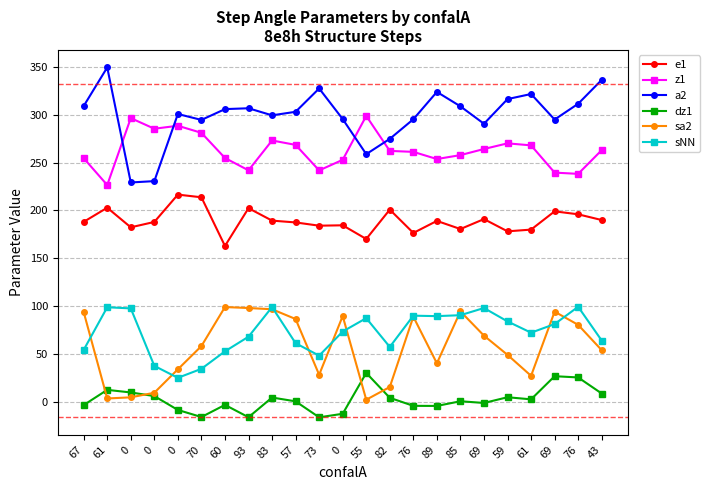

Reading right to left, extract all data points from this chart.

e1: 189.9	195.9	199.0	179.9	178.1	190.9	180.5	189.0	176.4	200.8	170.1	184.4	184.0	187.4	189.3	202.3	162.8	213.7	216.5	187.9	182.3	202.8	188.0
z1: 263.0	238.2	239.5	268.0	270.1	264.2	257.8	253.7	261.2	262.2	298.8	252.9	241.8	268.5	273.1	241.9	254.8	281.1	288.5	285.4	296.5	226.5	254.6
a2: 336.5	311.5	295.0	321.7	316.4	290.6	308.8	323.9	295.3	274.8	258.8	295.5	327.5	303.1	299.4	306.8	305.9	294.6	300.8	230.6	229.2	349.5	309.1
dz1: 8.5	25.3	26.6	2.4	4.6	-1.4	0.4	-4.5	-4.4	4.0	30.0	-12.7	-16.4	0.3	4.3	-16.3	-3.4	-16.1	-8.7	5.8	9.6	12.3	-3.6
sa2: 53.8	80.3	94.1	27.0	48.9	69.0	94.4	40.1	88.8	15.3	2.0	89.5	28.1	86.4	96.6	97.9	98.9	58.1	33.8	9.3	4.5	3.3	93.7
sNN: 63.9	99.2	81.1	72.1	83.9	97.9	90.4	89.4	89.9	57.2	87.3	73.3	48.1	61.1	98.9	67.9	52.6	34.3	24.9	37.4	97.5	98.7	54.1